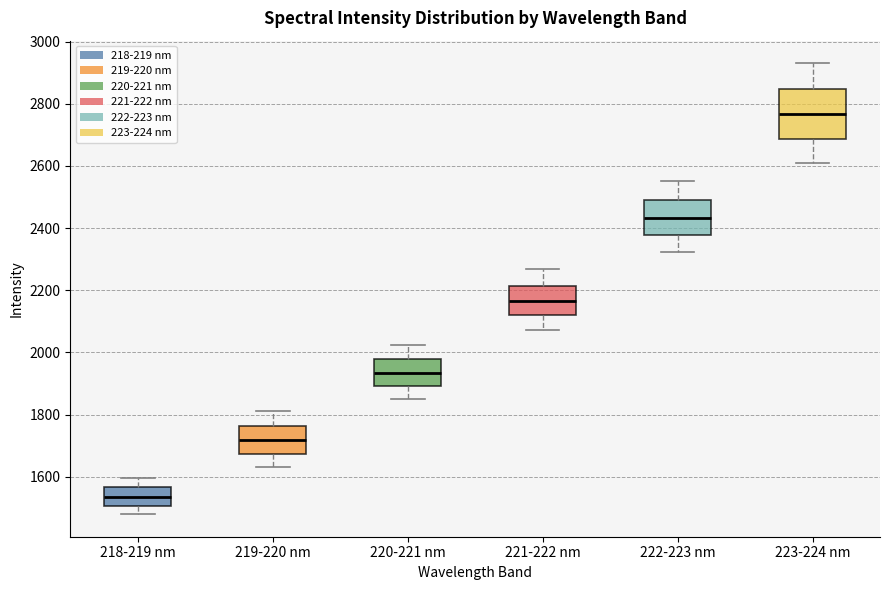

Reading left to right, read every box against the y-axis: the position of its median line, the range the box covers, and the ends of its whiskers. The values are not printed on the chart, so give them approximately, as read against the axis.

218-219 nm: median 1540, box 1500 to 1560, whiskers 1480 to 1600
219-220 nm: median 1720, box 1680 to 1760, whiskers 1640 to 1820
220-221 nm: median 1940, box 1900 to 1980, whiskers 1860 to 2020
221-222 nm: median 2160, box 2120 to 2220, whiskers 2080 to 2260
222-223 nm: median 2440, box 2380 to 2500, whiskers 2320 to 2560
223-224 nm: median 2760, box 2680 to 2840, whiskers 2620 to 2940